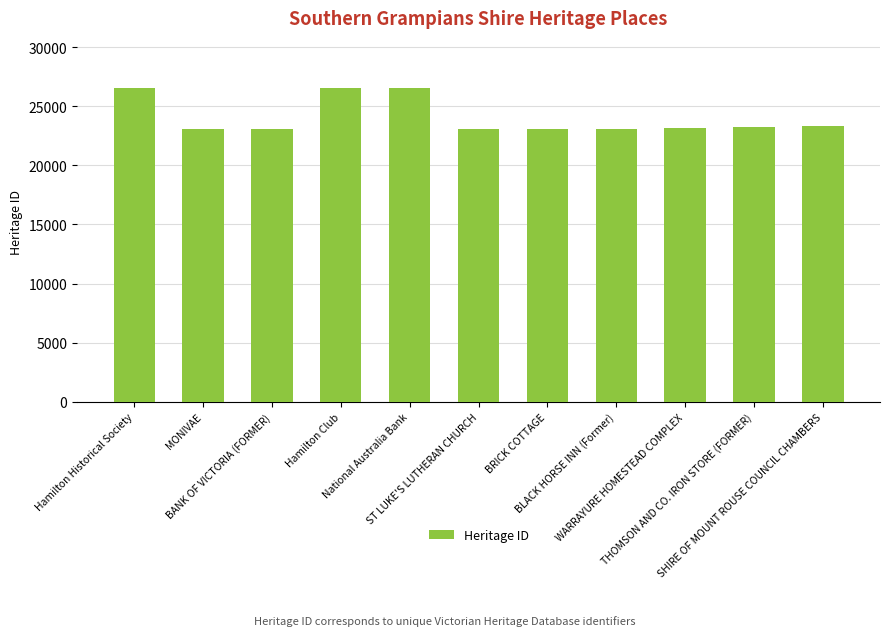

At which label is the value closest to 24800?

SHIRE OF MOUNT ROUSE COUNCIL CHAMBERS